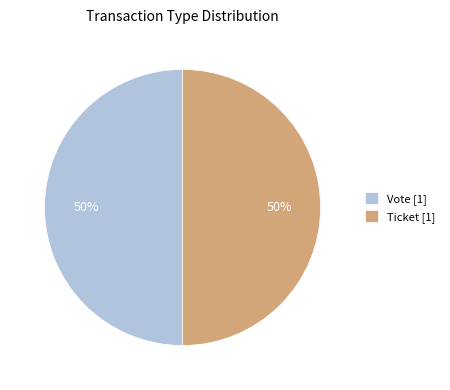

To the nearest percent, what percentage of the pie is Vote [1]?

50%